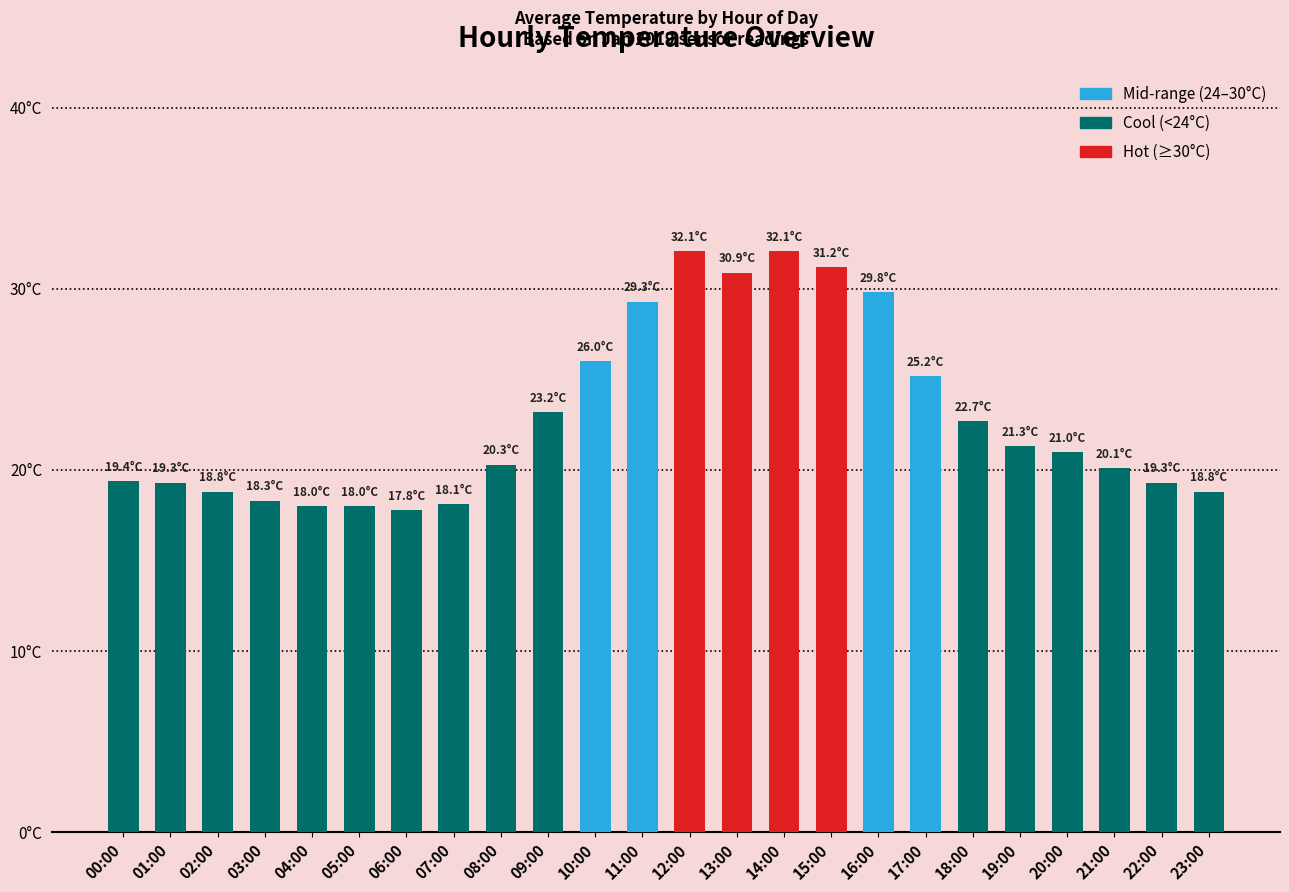

What position from the left is 19:00?

20